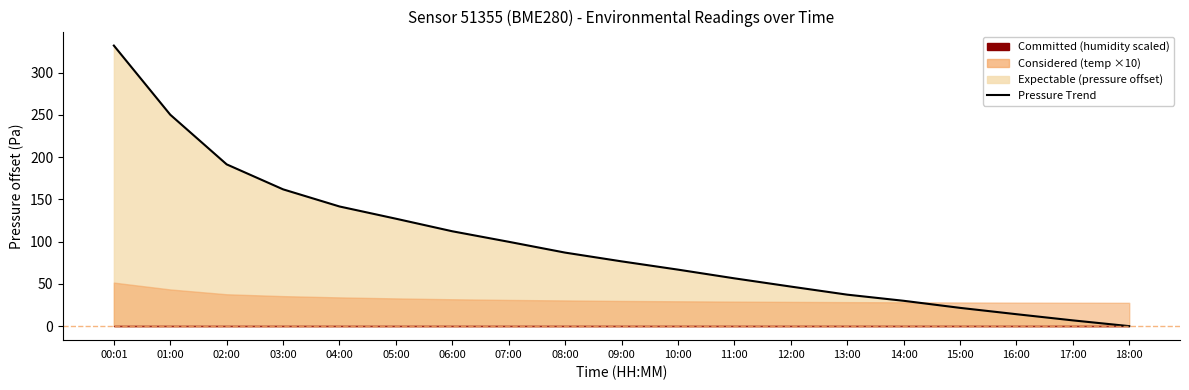

At which label does the data first exceed 76?

00:01